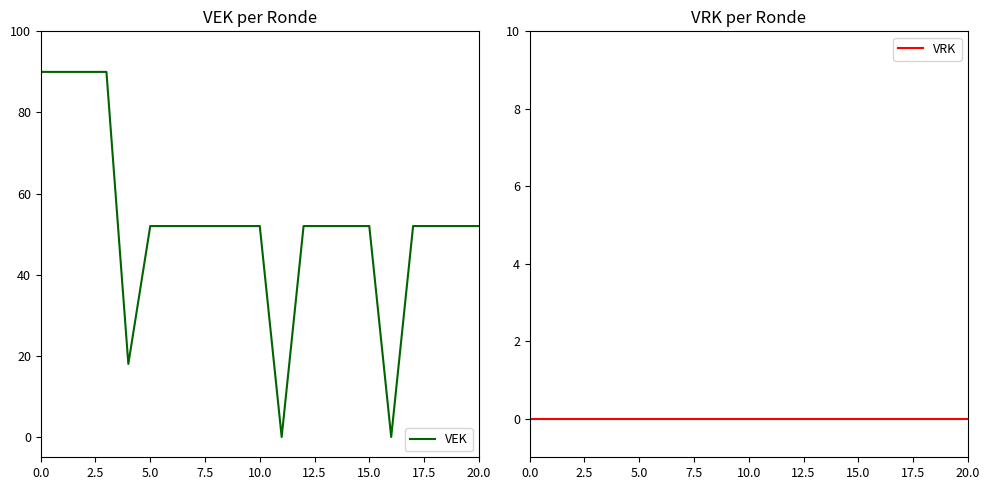

Is it true that VEK equals 148 at 0.0?

False